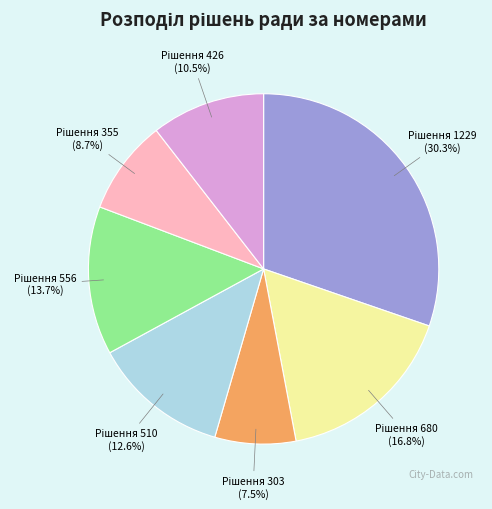

Is there a majority slice in this chart?

No